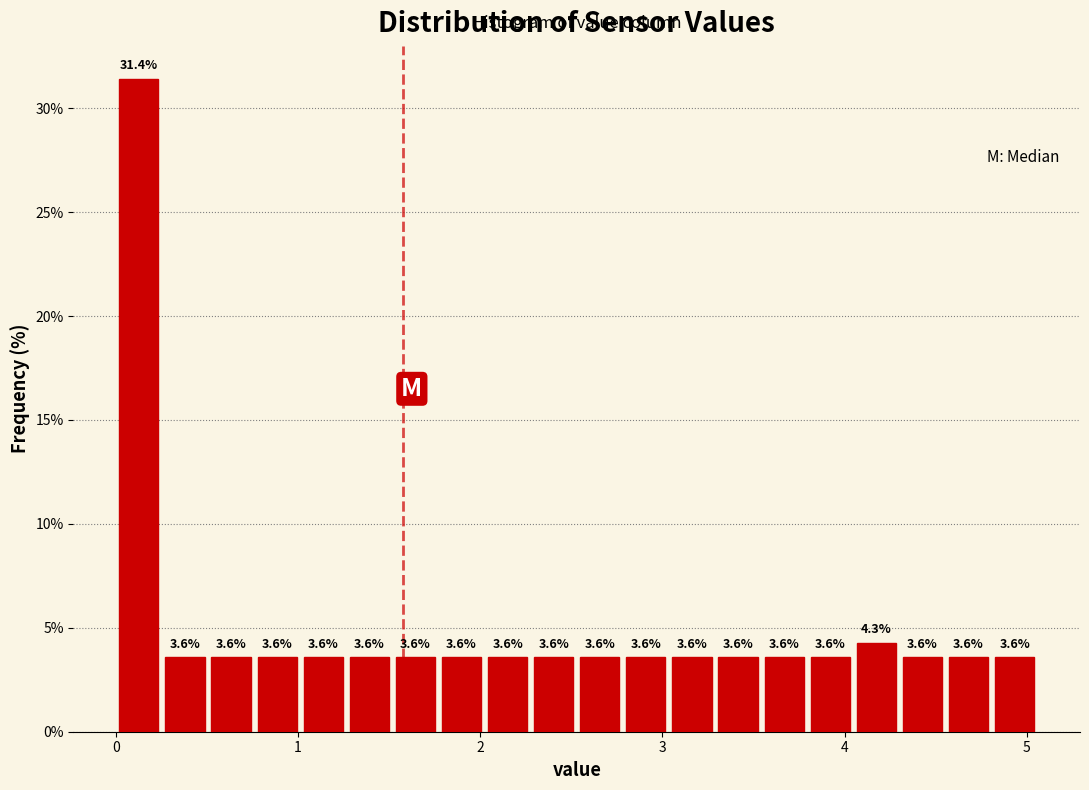

Read against the x-axis, roughly where is the centre of the tallest bar?

0.1